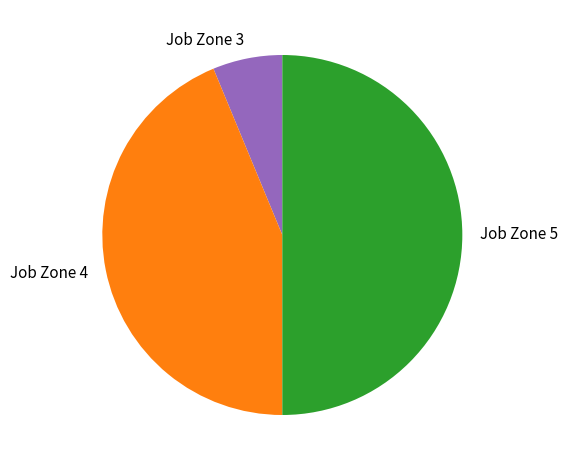

Which slice is the smallest?

Job Zone 3